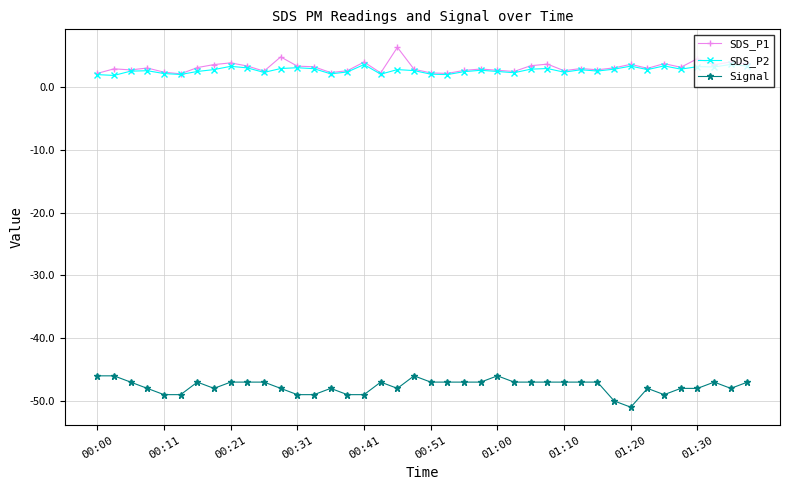

What is the difference between the second highest and second lowest values in the SDS_P1 series?

2.6